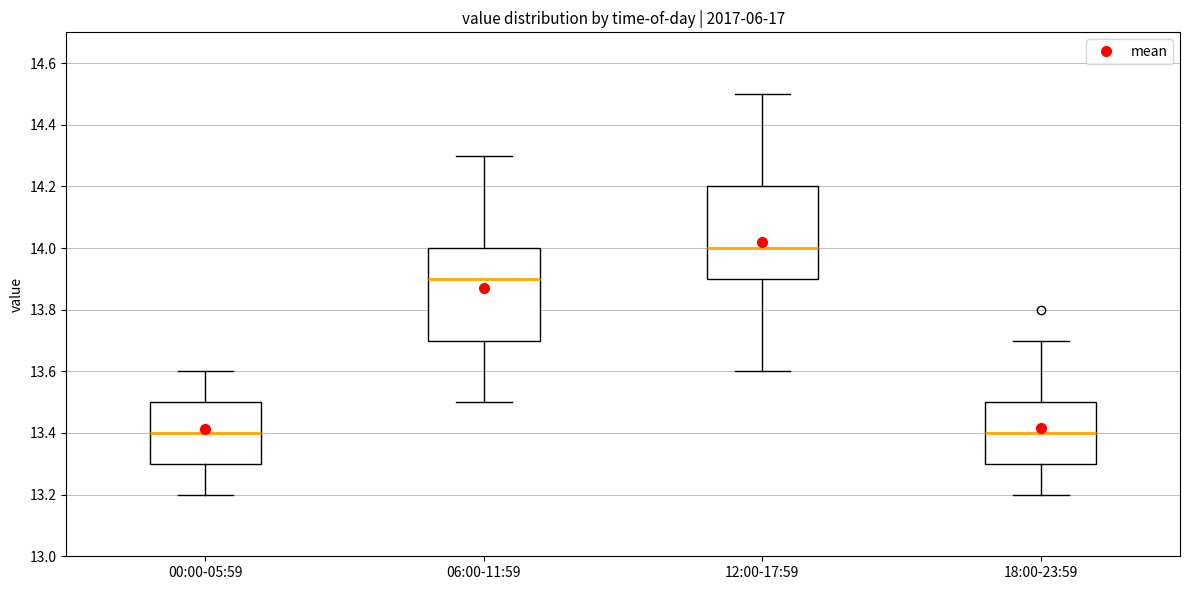

Reading left to right, transcribe this box plot: for each box, give where its median line is, the range the box spans, and where its two whiskers end, as read against the y-axis. The values are not printed on the chart, so give them approximately, as read against the axis.

00:00-05:59: median 13.4, box 13.3 to 13.5, whiskers 13.2 to 13.6
06:00-11:59: median 13.9, box 13.7 to 14.0, whiskers 13.5 to 14.3
12:00-17:59: median 14.0, box 13.9 to 14.2, whiskers 13.6 to 14.5
18:00-23:59: median 13.4, box 13.3 to 13.5, whiskers 13.2 to 13.7